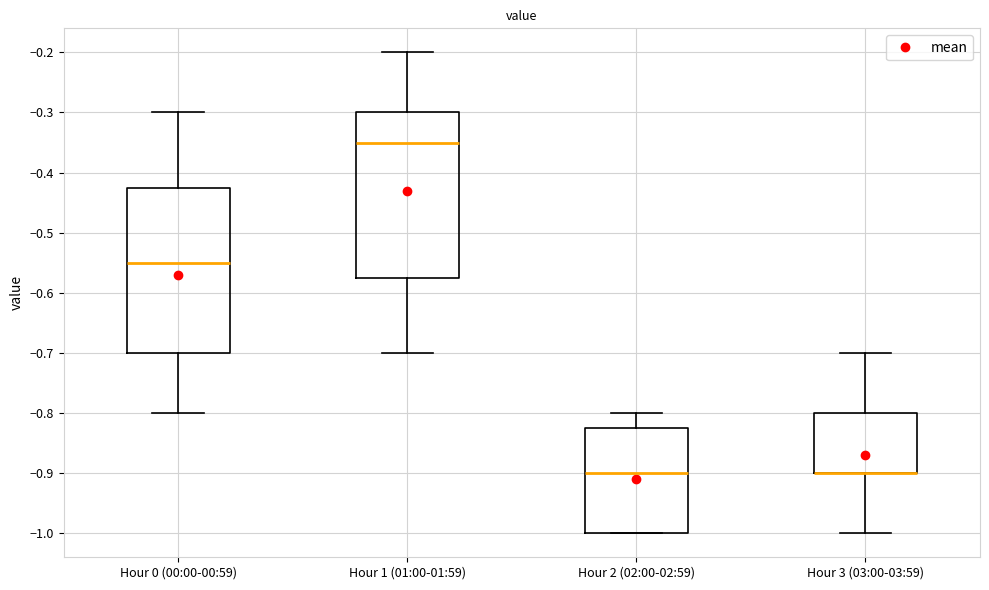

Reading left to right, transcribe this box plot: for each box, give where its median line is, the range the box spans, and where its two whiskers end, as read against the y-axis. The values are not printed on the chart, so give them approximately, as read against the axis.

Hour 0 (00:00-00:59): median -0.55, box -0.70 to -0.42, whiskers -0.80 to -0.30
Hour 1 (01:00-01:59): median -0.35, box -0.57 to -0.30, whiskers -0.70 to -0.20
Hour 2 (02:00-02:59): median -0.90, box -1.00 to -0.82, whiskers -1.00 to -0.80
Hour 3 (03:00-03:59): median -0.90 (drawn on the box's lower edge), box -0.90 to -0.80, whiskers -1.00 to -0.70